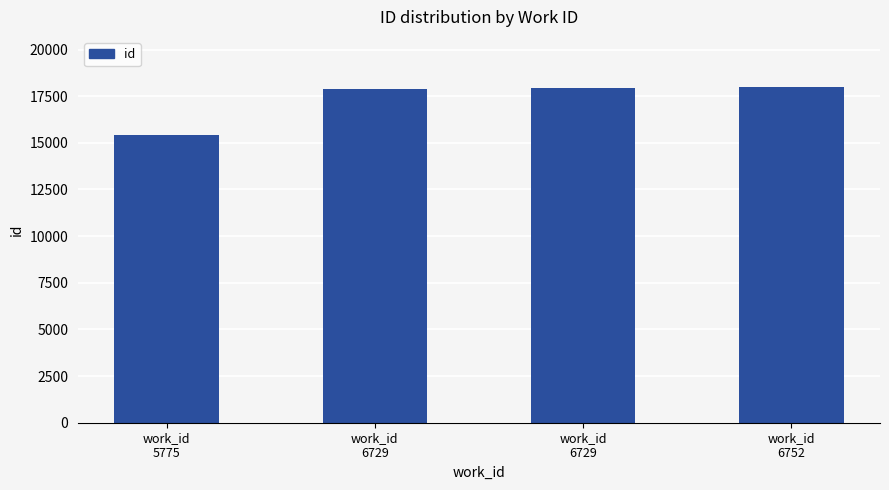

Reading left to right, extract all data points from this chart.

work_id
5775=15419	work_id
6729=17906	work_id
6729=17919	work_id
6752=17980